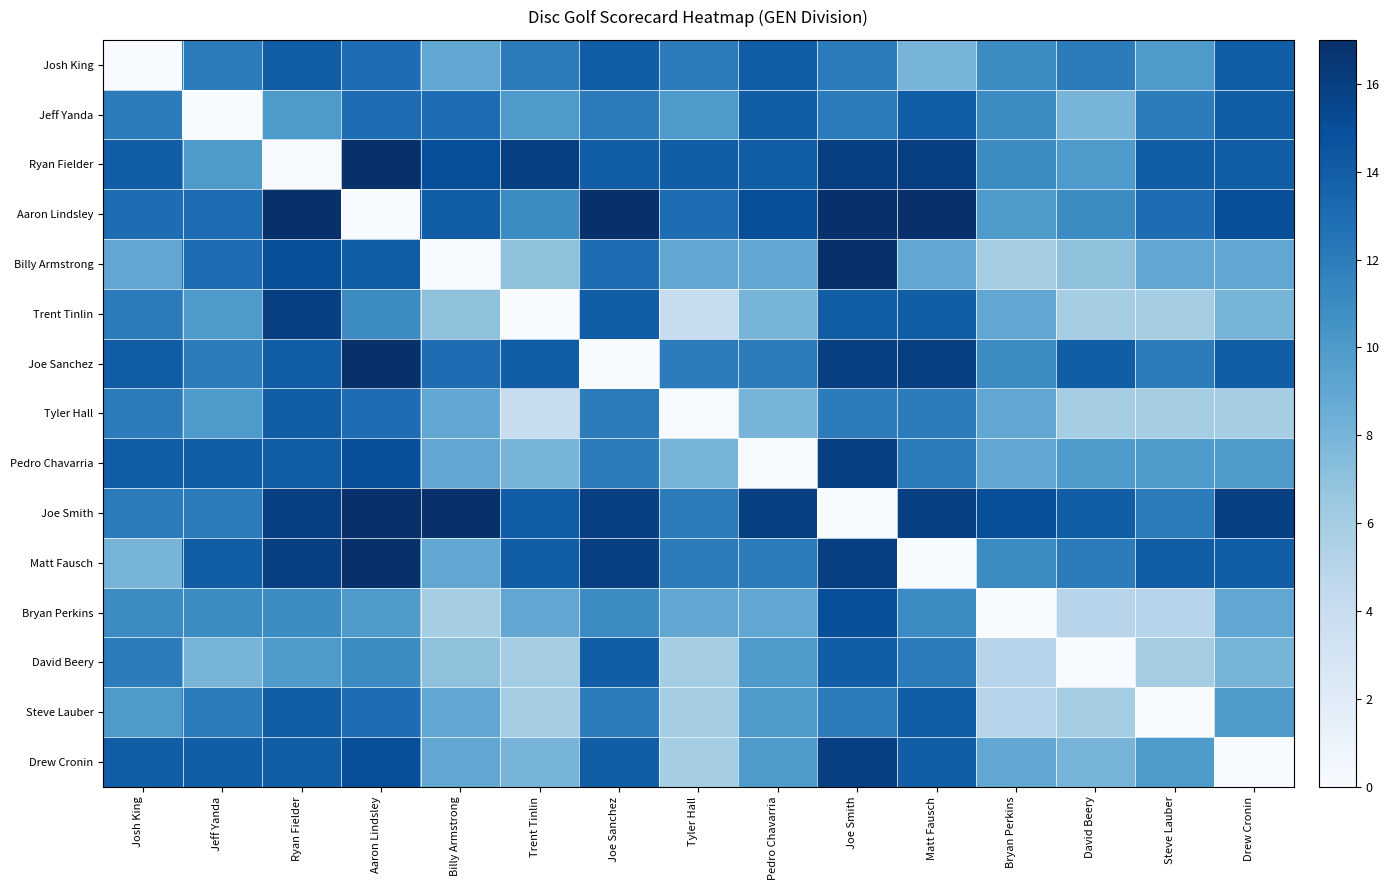

How many data points does each series have?

15